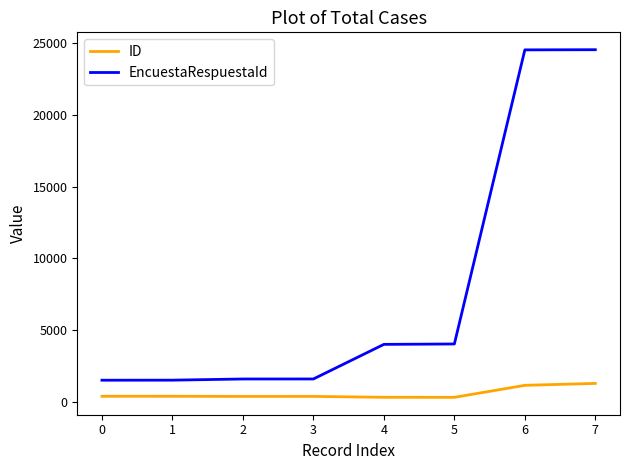

What is the total value across all series at 6?

25691